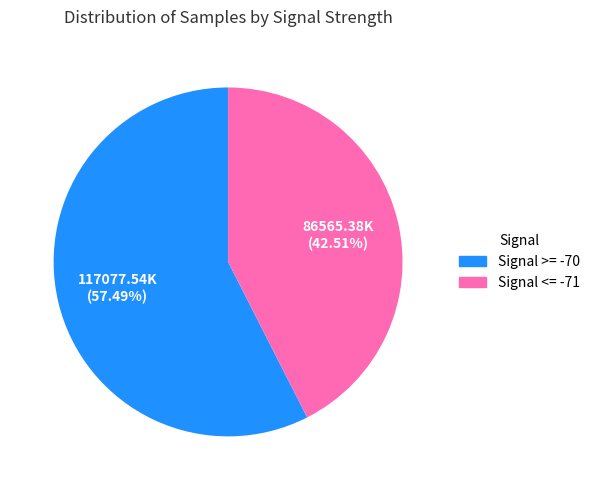

Approximately how many times larger is the value at Signal <= -71 compared to Signal >= -70?

0.7